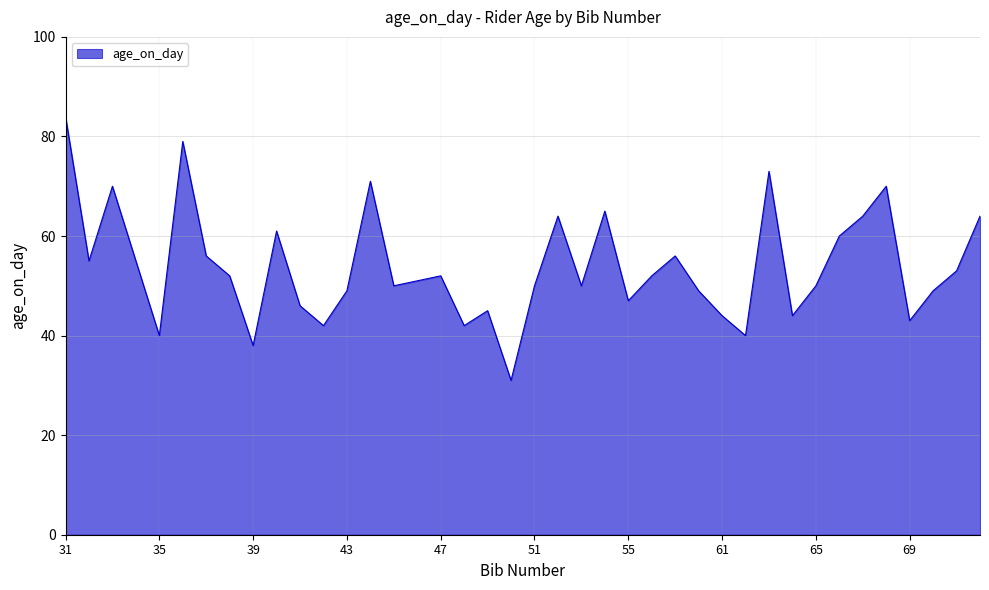

What is the smallest value displayed?

31